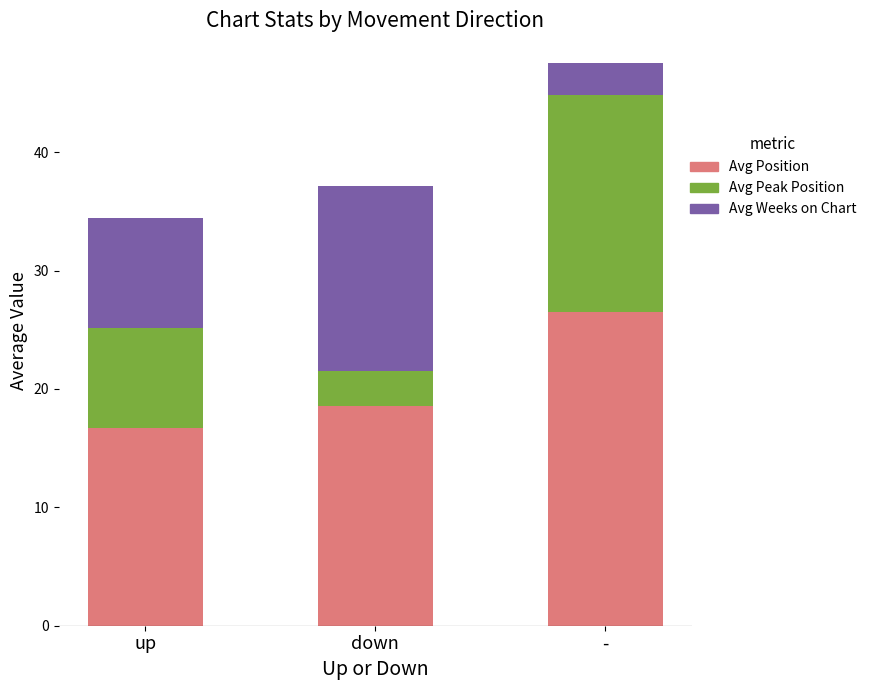

At which label is Avg Position closest to 21?

down